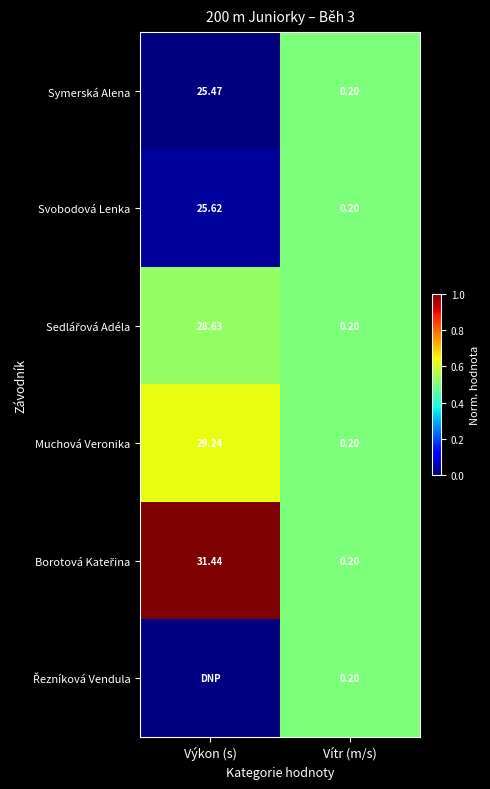

Which category has the lowest value in the Svobodová Lenka series?

Vítr (m/s)